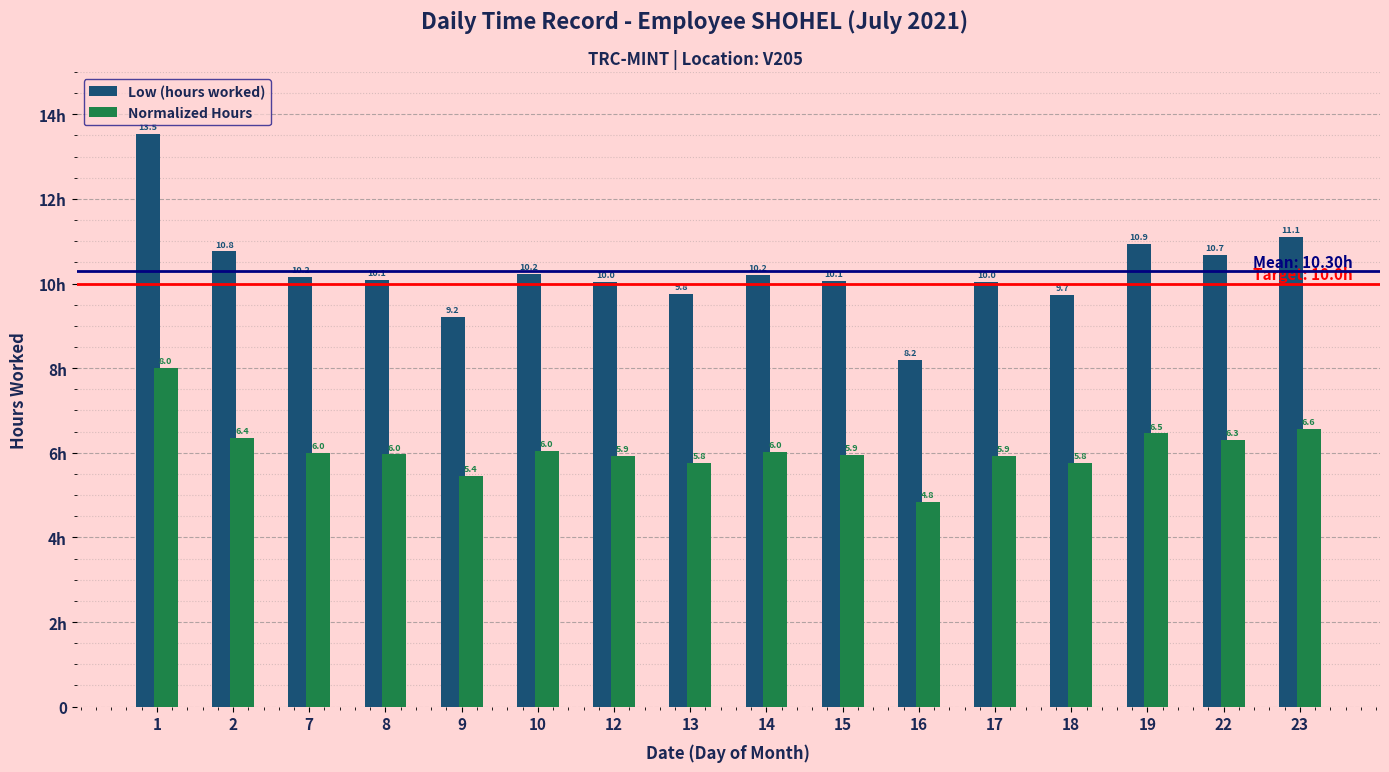

Is the value of Low (hours worked) at 23 greater than the value of Normalized Hours at 19?

Yes